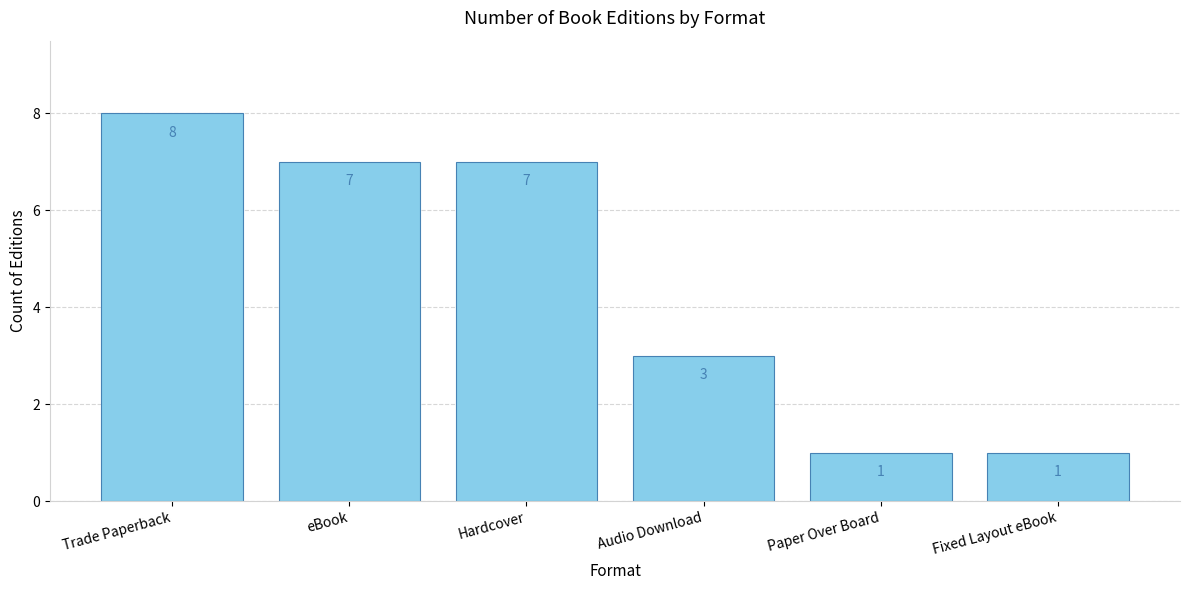

What is the smallest value displayed?

1